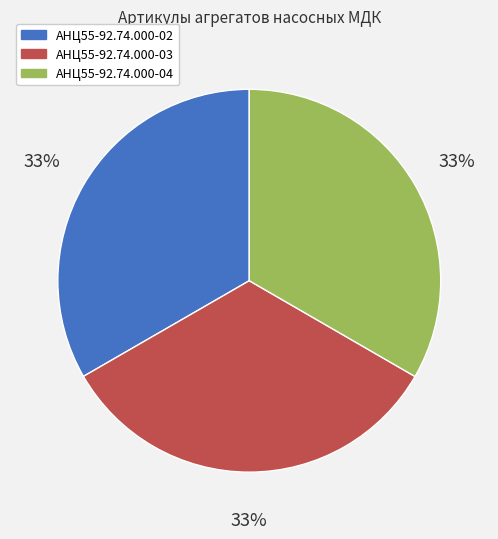

To the nearest percent, what portion does АНЦ55-92.74.000-04 represent?

33%